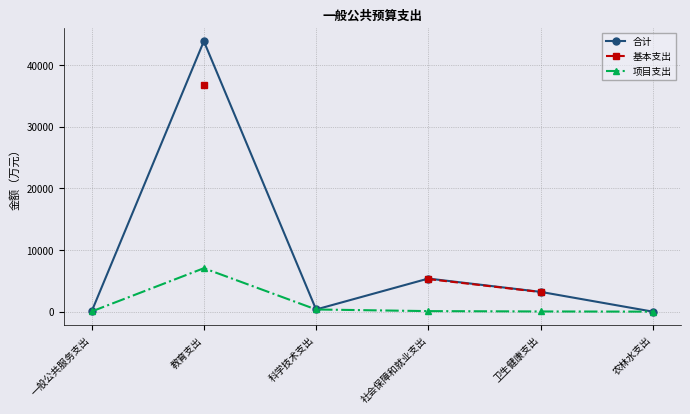

At which category is the sum across all series the highest?

教育支出